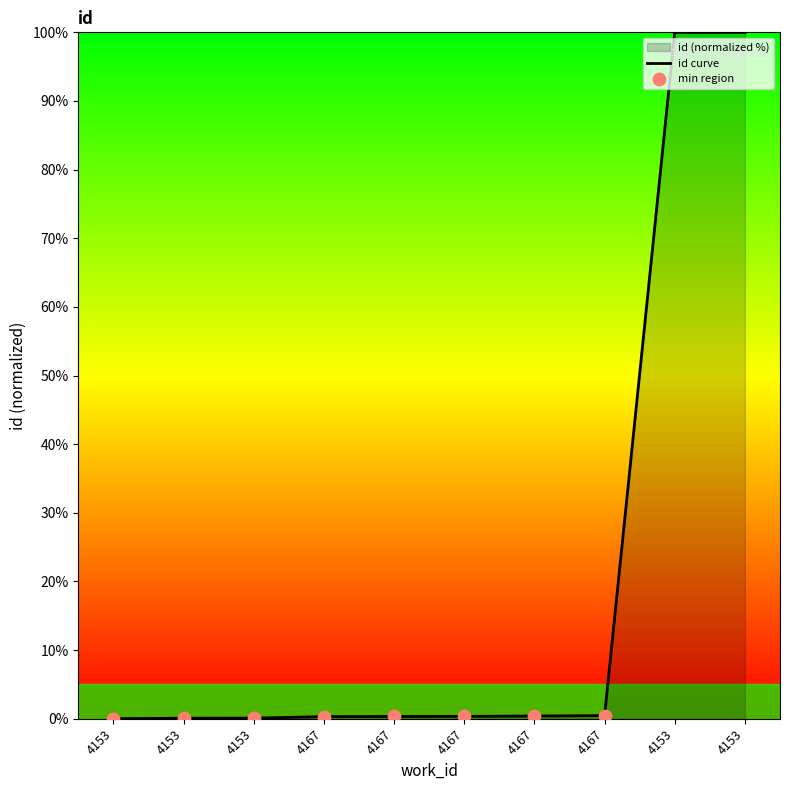

Which has a higher value, 4167 or 4153?

4167